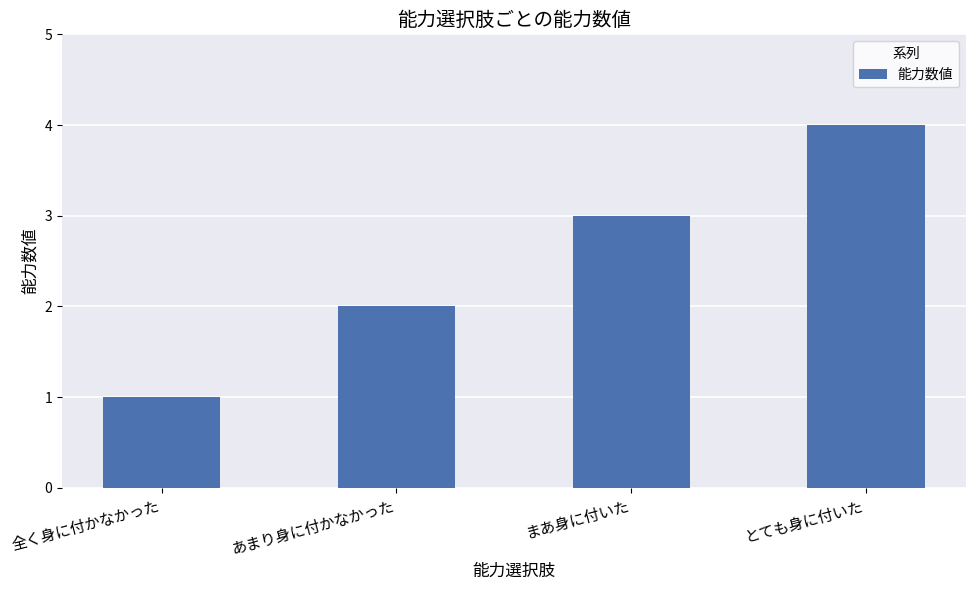

Does the chart contain any negative values?

No